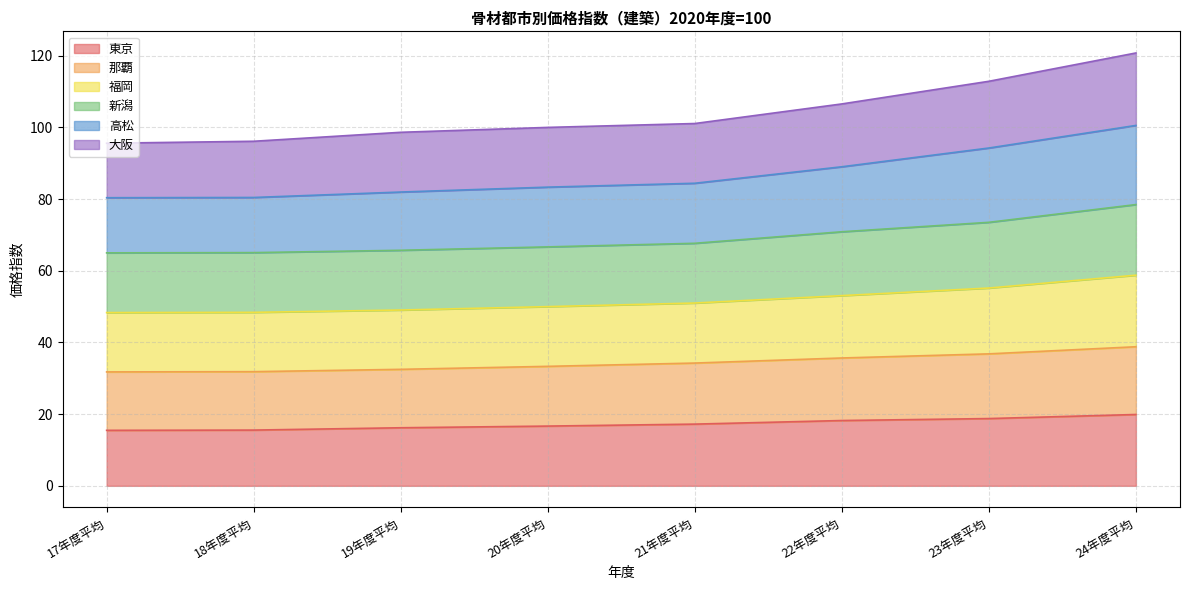

Does the chart have visible grid lines?

Yes